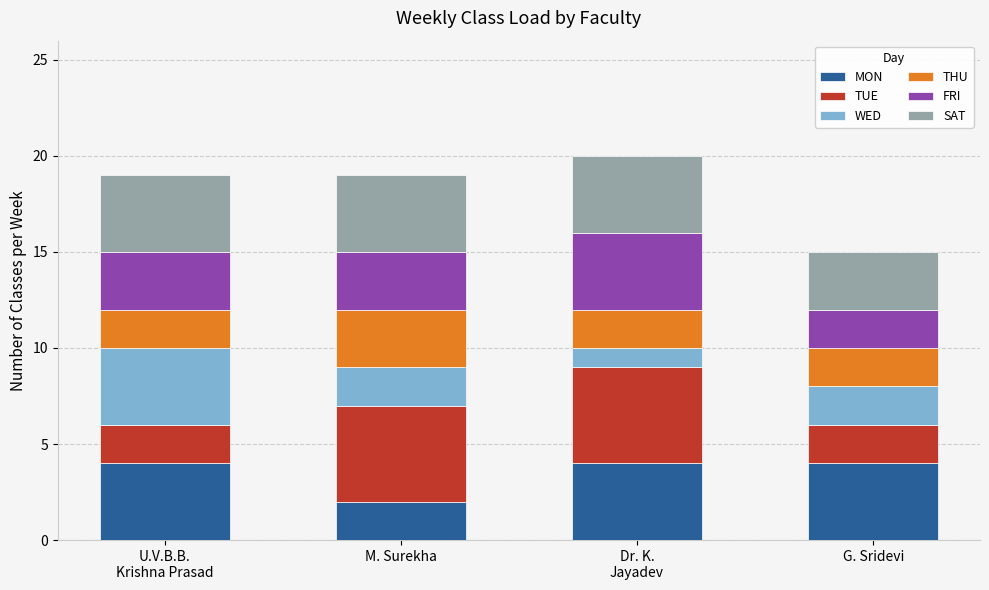

Does the chart contain stacked bars?

Yes